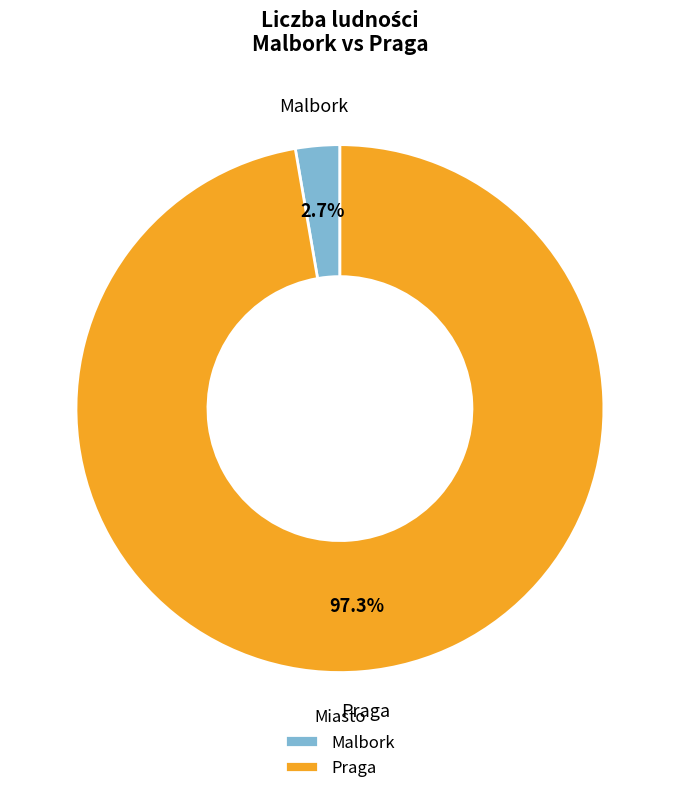

Which category has the biggest portion of the pie?

Praga